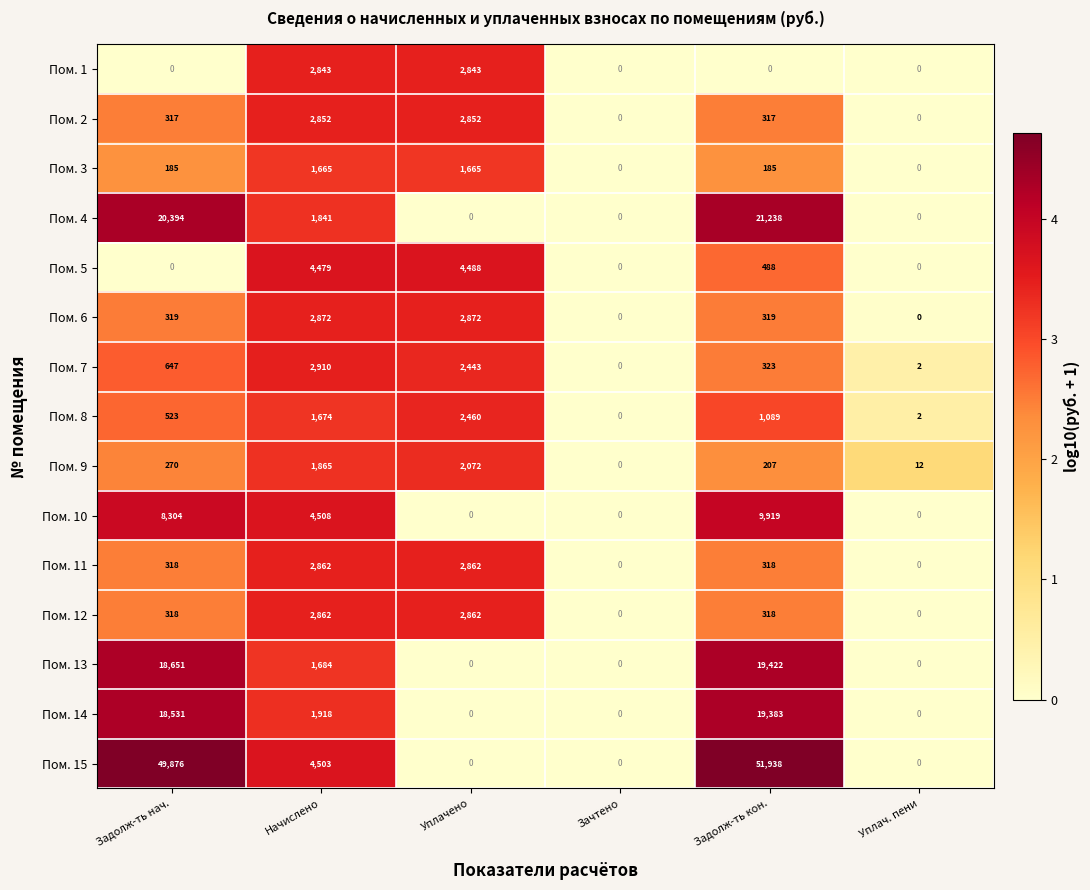

How many values in the Пом. 15 series are below 4503?

3